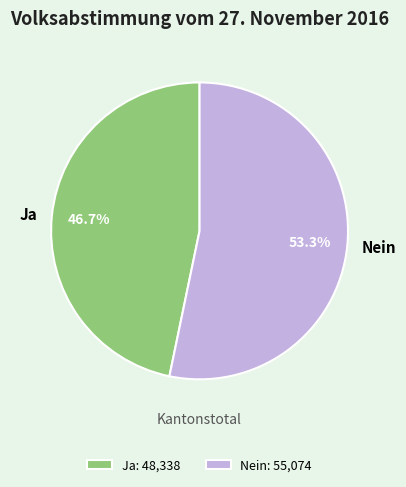

To the nearest percent, what is the combined percentage of Ja and Nein?

100%